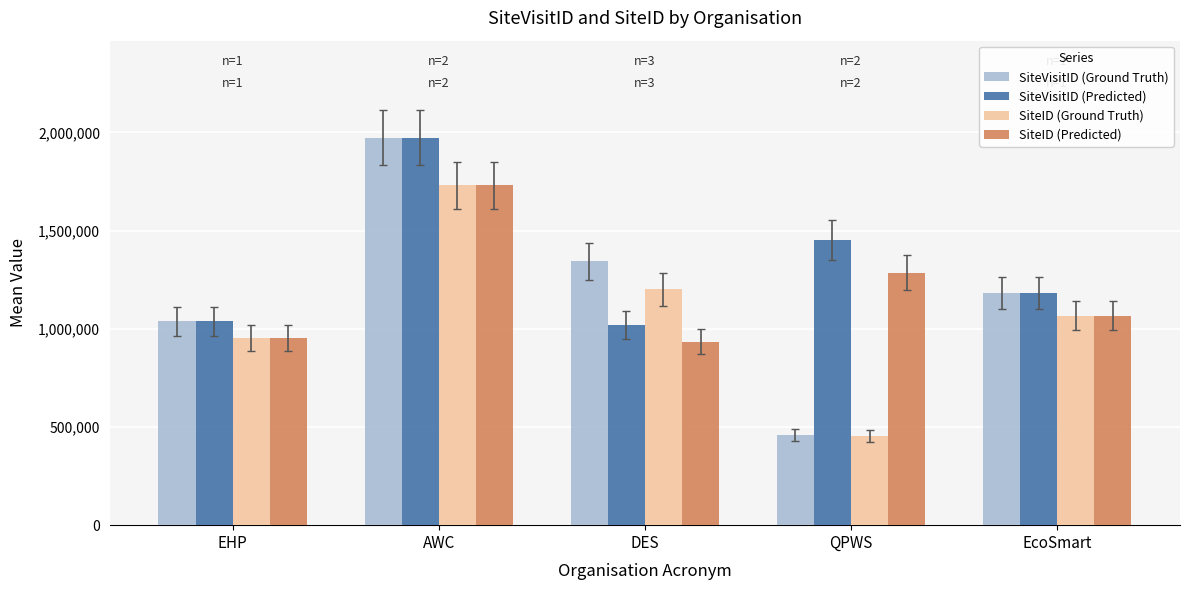

How many data points in SiteID (Ground Truth) are less than 1067017?

2